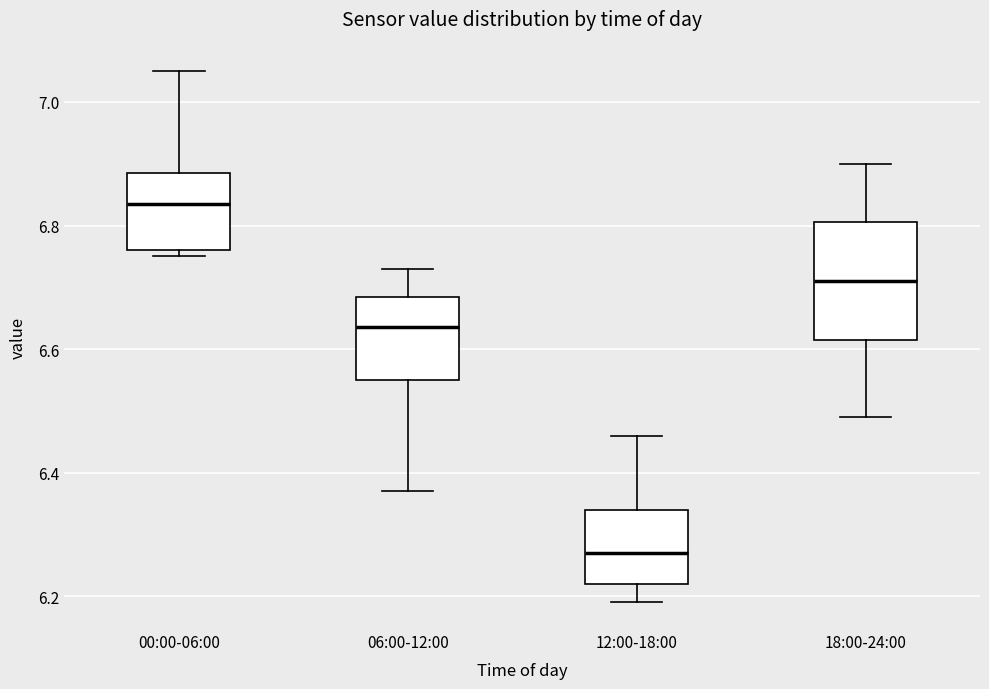

Reading left to right, read every box against the y-axis: the position of its median line, the range the box covers, and the ends of its whiskers. The values are not printed on the chart, so give them approximately, as read against the axis.

00:00-06:00: median 6.84, box 6.76 to 6.88, whiskers 6.76 (just below the box's lower edge) to 7.06
06:00-12:00: median 6.64, box 6.56 to 6.68, whiskers 6.38 to 6.74
12:00-18:00: median 6.28, box 6.22 to 6.34, whiskers 6.20 to 6.46
18:00-24:00: median 6.72, box 6.62 to 6.80, whiskers 6.50 to 6.90